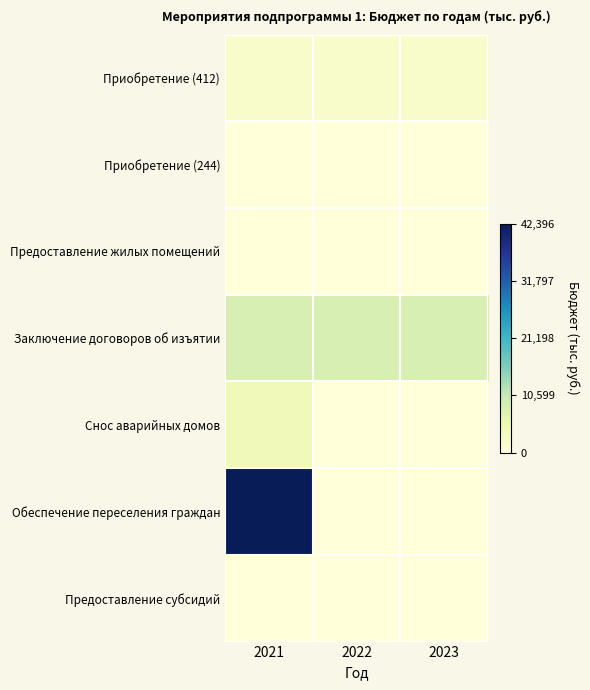

At 2022, list the series in order from smallest to largest.

Приобретение (244), Предоставление жилых помещений, Снос аварийных домов, Обеспечение переселения граждан, Предоставление субсидий, Приобретение (412), Заключение договоров об изъятии